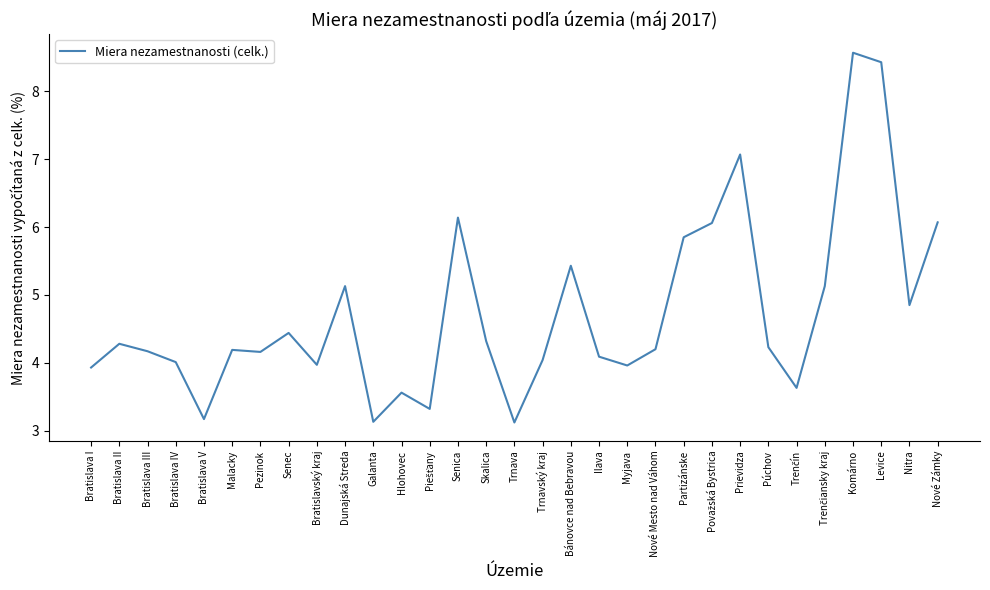

What is the change in value from Púchov to Nové Zámky?

+1.8